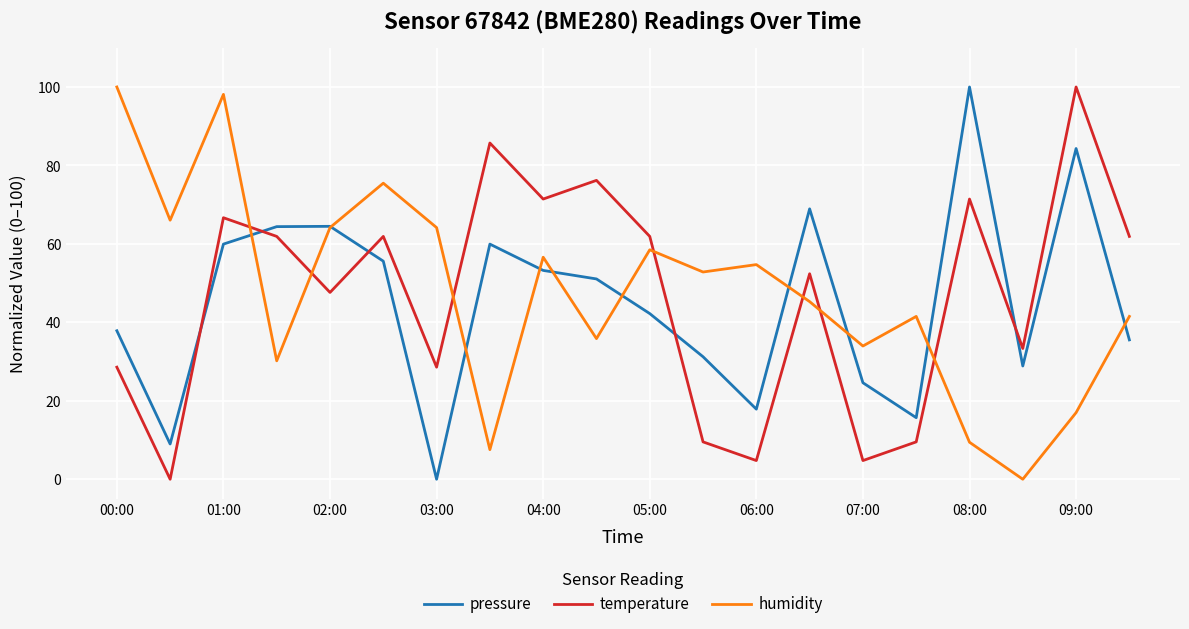

What is the greatest value displayed?

100.0